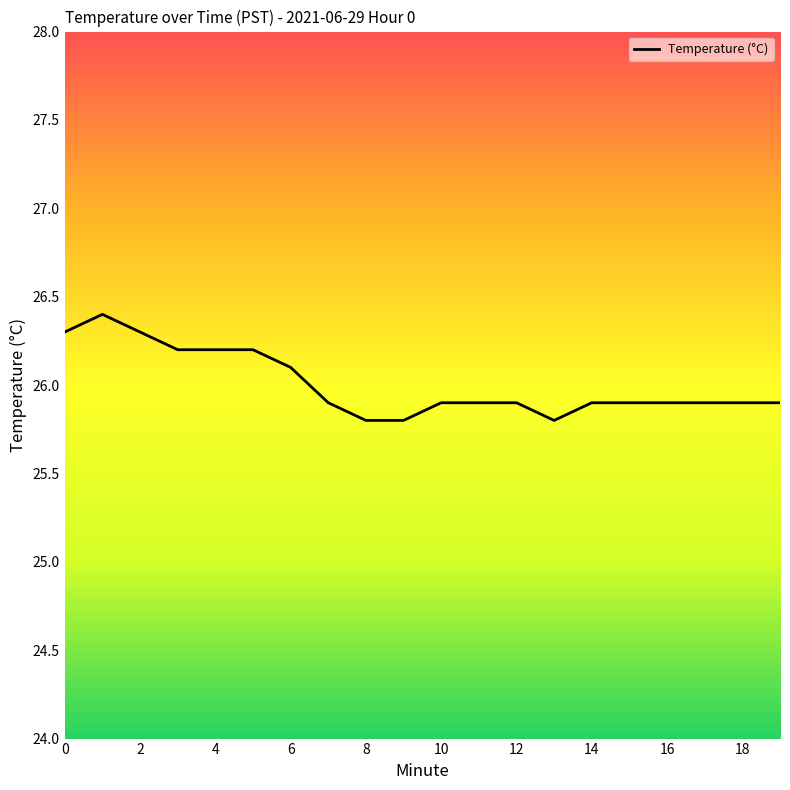

What is the minimum value shown in the chart?

25.8